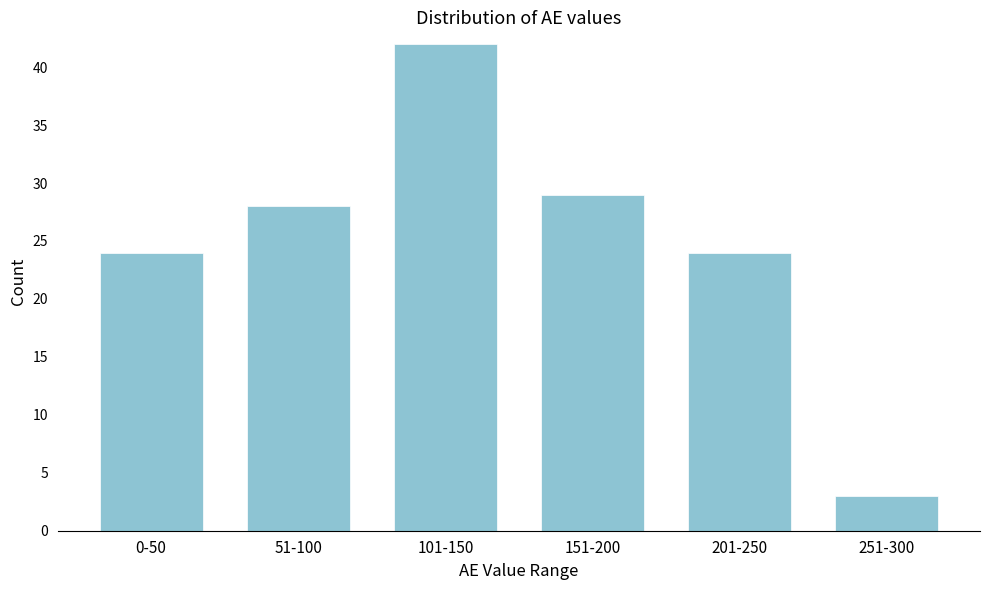

Reading right to left, what are all the values shown in this chart?

3	24	29	42	28	24